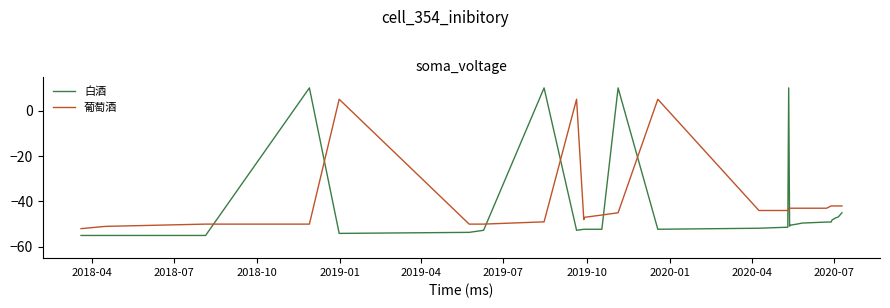

What is the average value of the 白酒 series?

-42.8